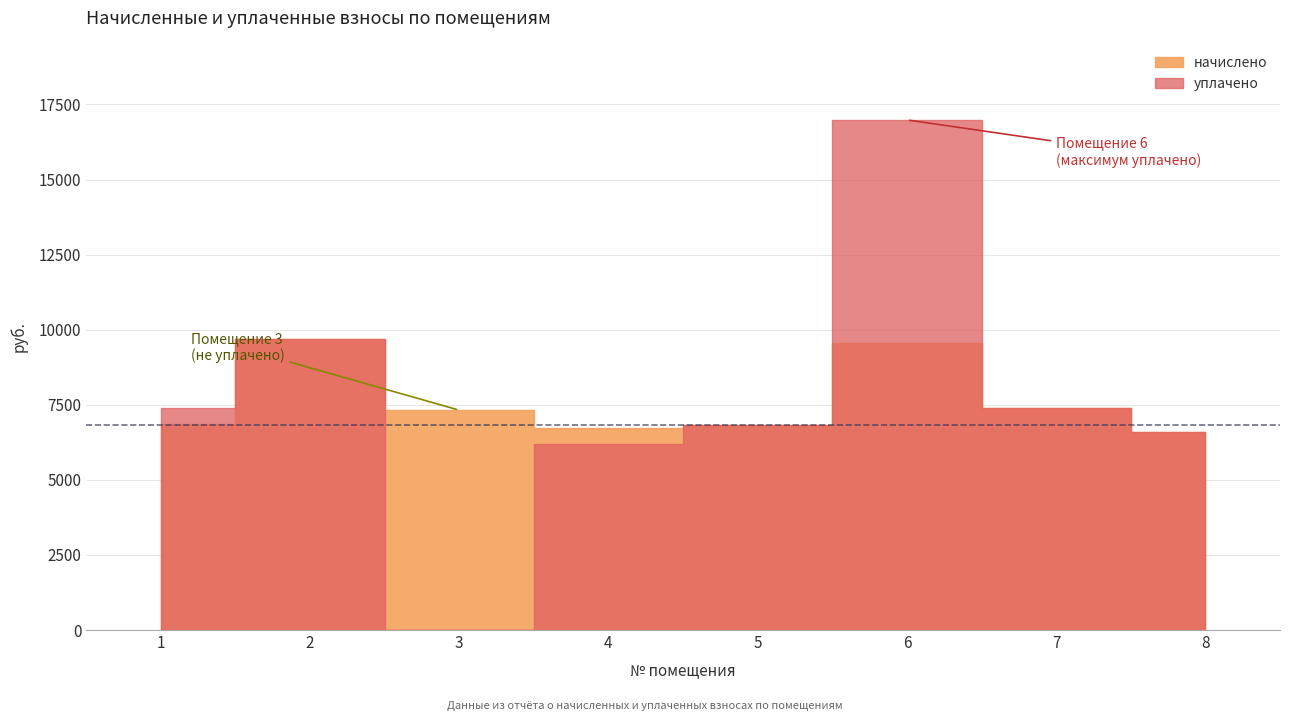

At which label does уплачено first exceed 7385?

1